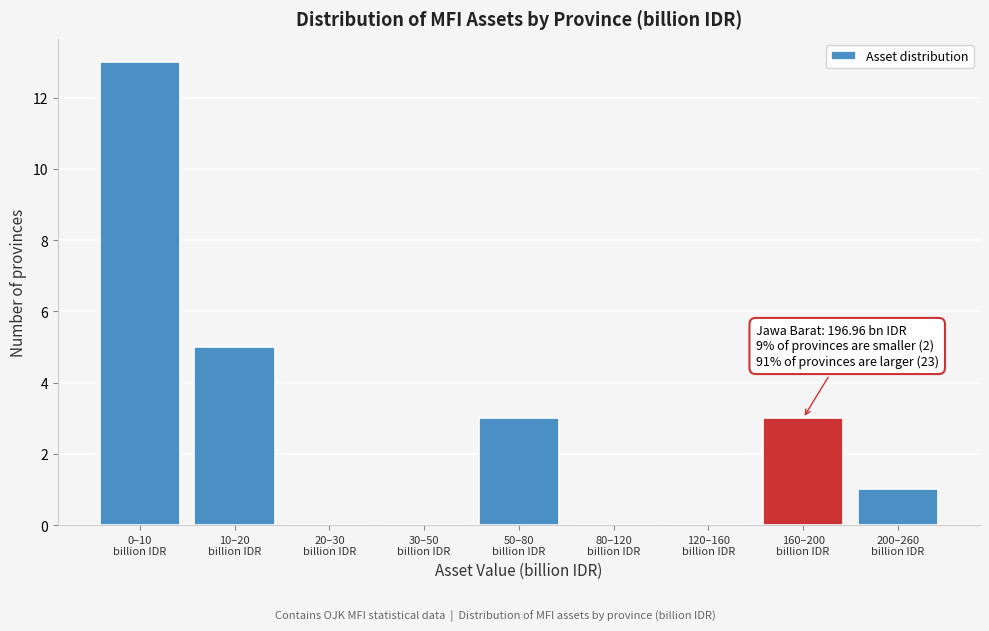

What is the maximum value shown in the chart?

13